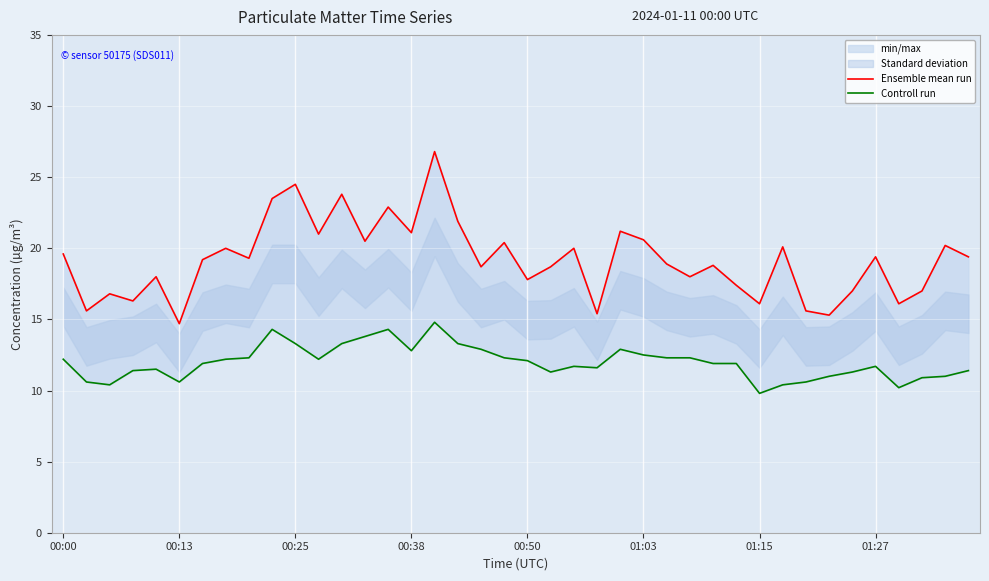

List the series in order of their overall mean, highest first.

Ensemble mean run, Controll run